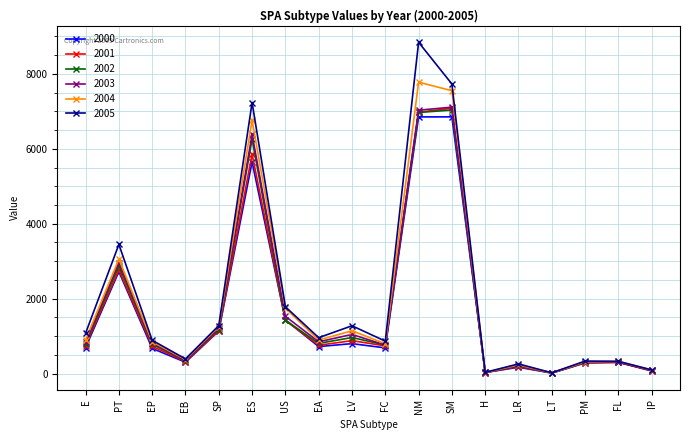

Count the number of categories in the chart.

18